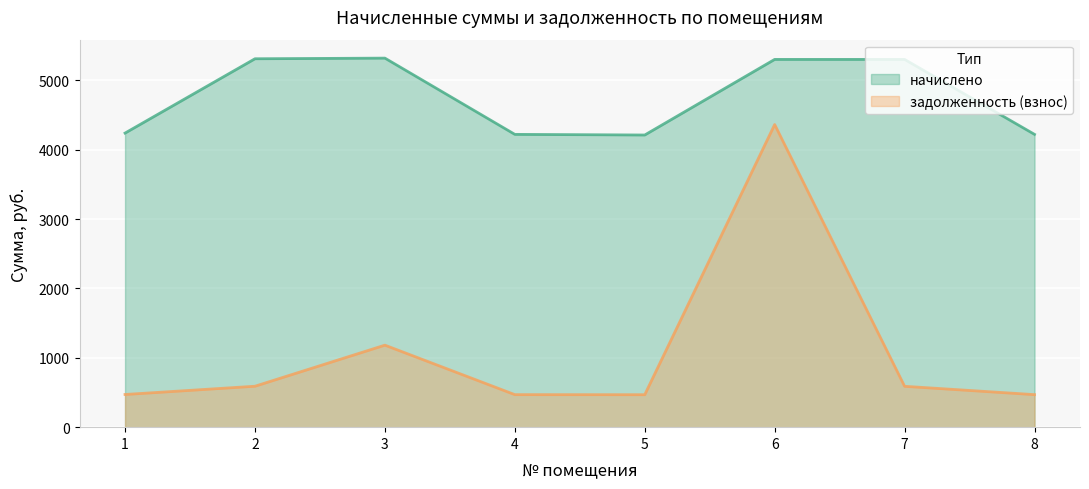

At which label does задолженность (взнос) reach its minimum?

5